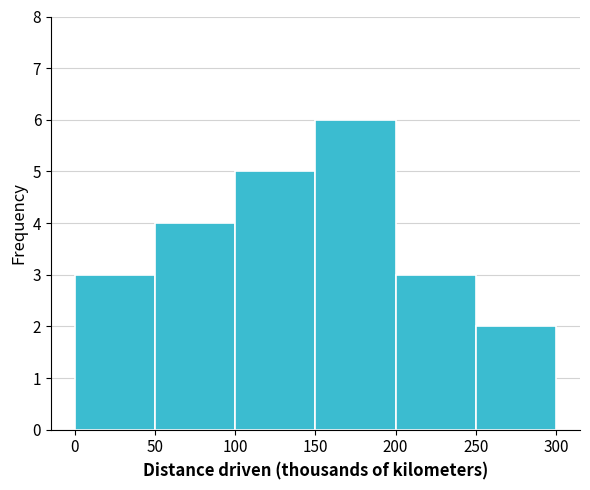

Over which range of the x-axis is the bar tallest?

150 to 200